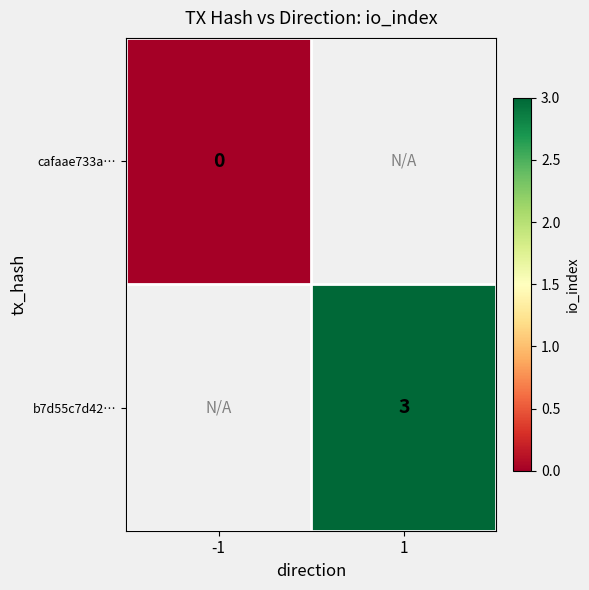

Count the number of data series in this chart.

2